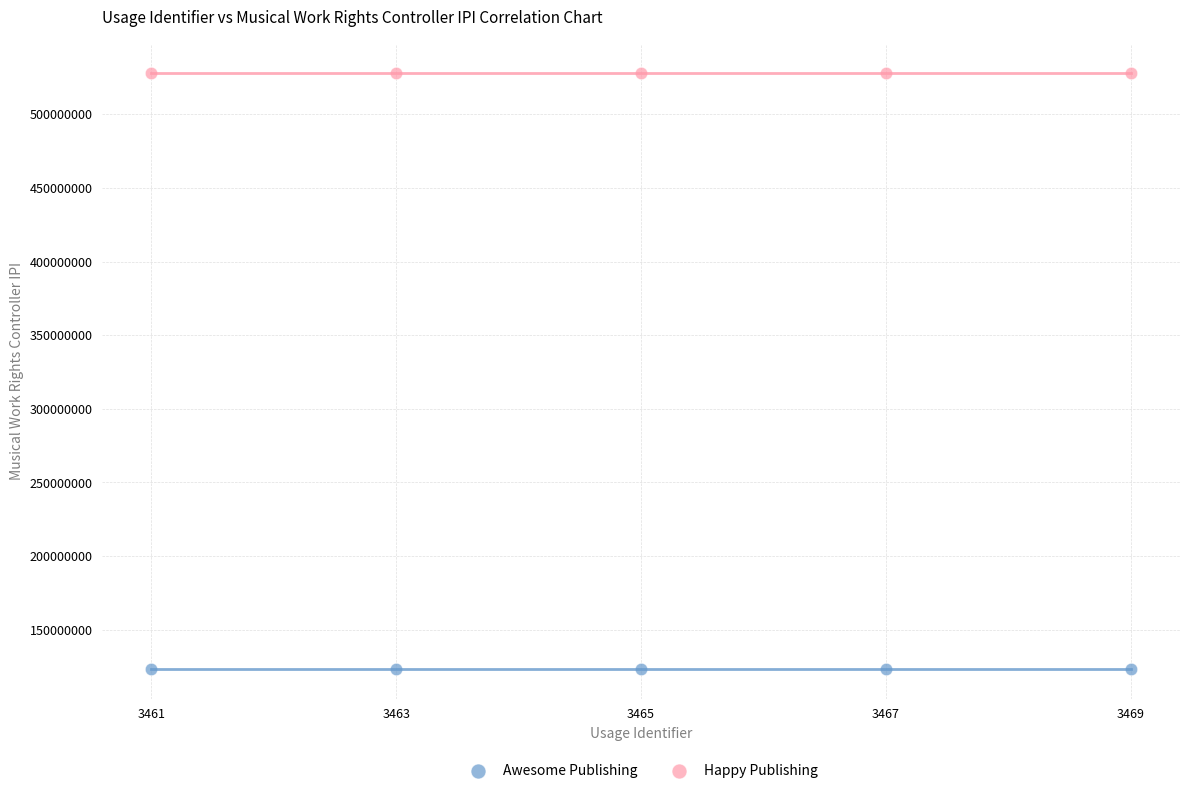

Which series reaches the minimum Y coordinate?

Awesome Publishing